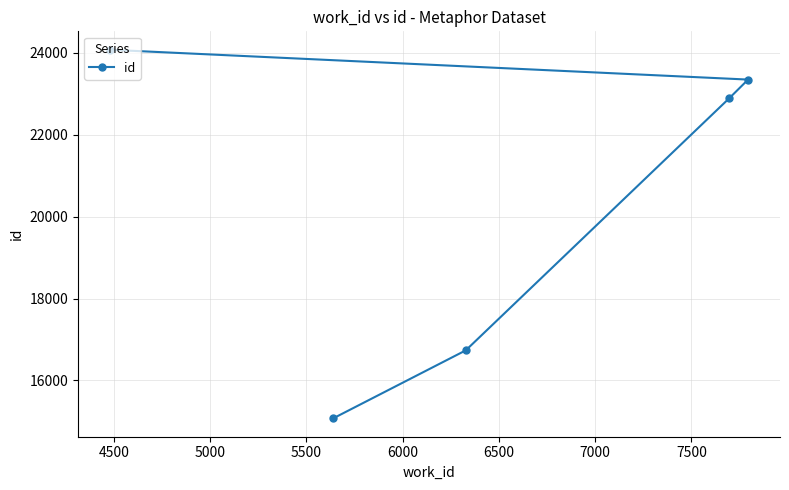

What is the average value?

20423